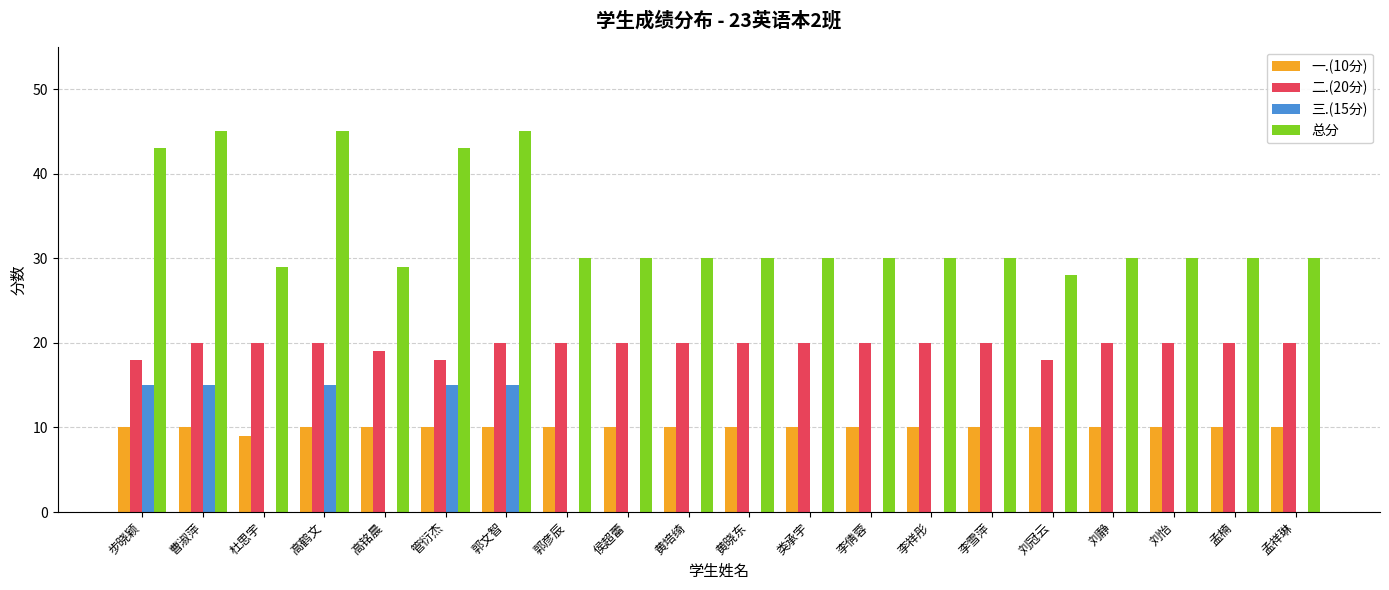

Between 步晓颖 and 李倩蓉, which series saw the biggest shift?

三.(15分)